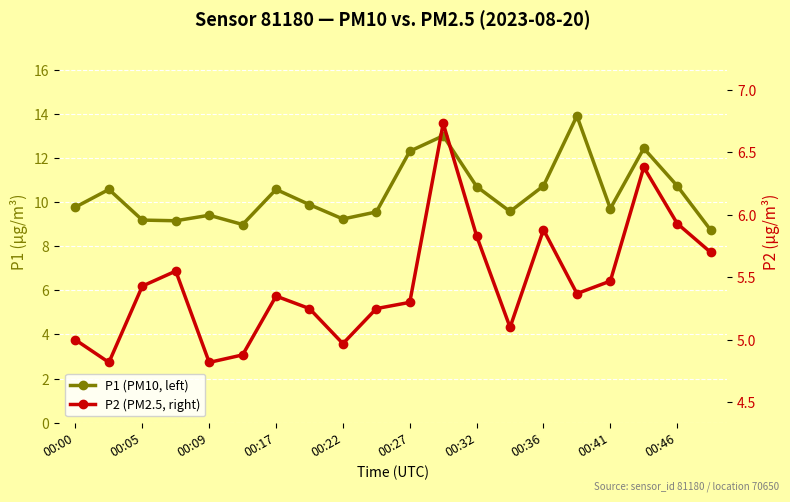

Rank the series at 00:17 from lowest to highest value.

P2 (PM2.5, right), P1 (PM10, left)